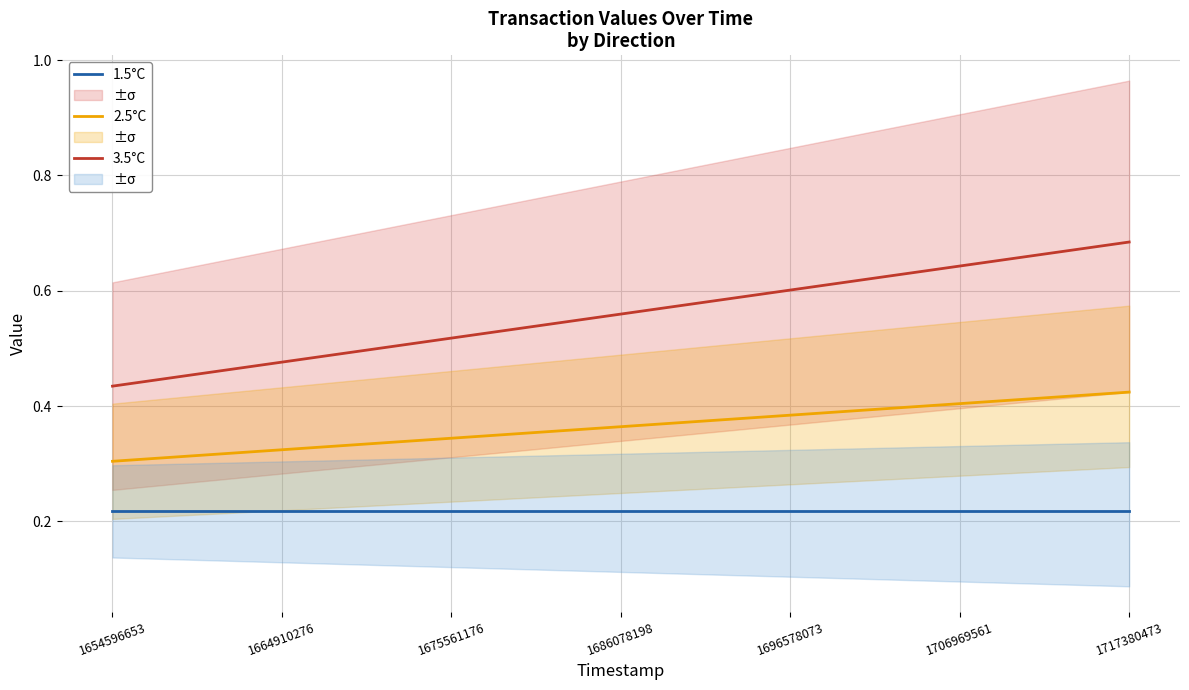

Is the value of 3.5°C at 1675561176 greater than the value of 2.5°C at 1675561176?

Yes